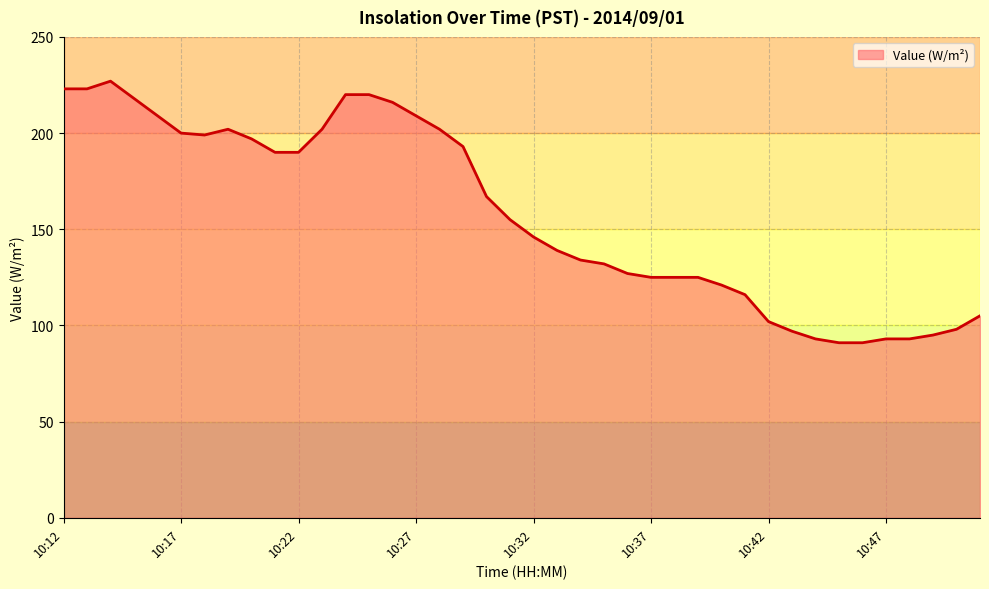

What is the smallest value displayed?

91